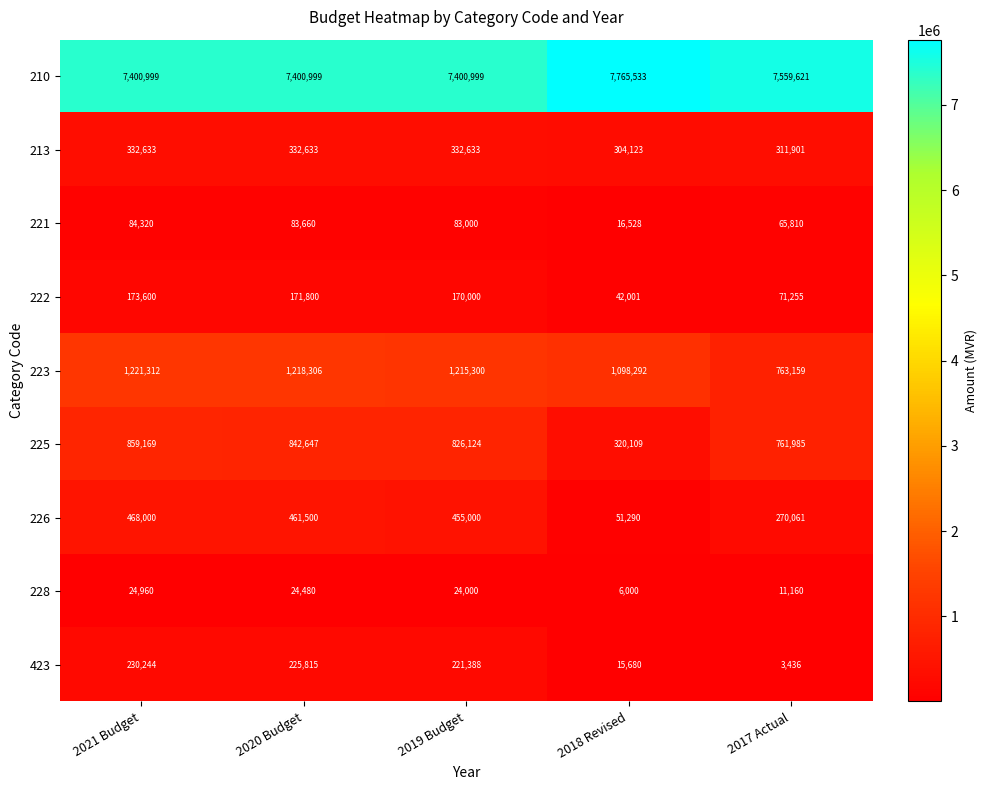

Which series changed the most between 2019 Budget and 2018 Revised?

225